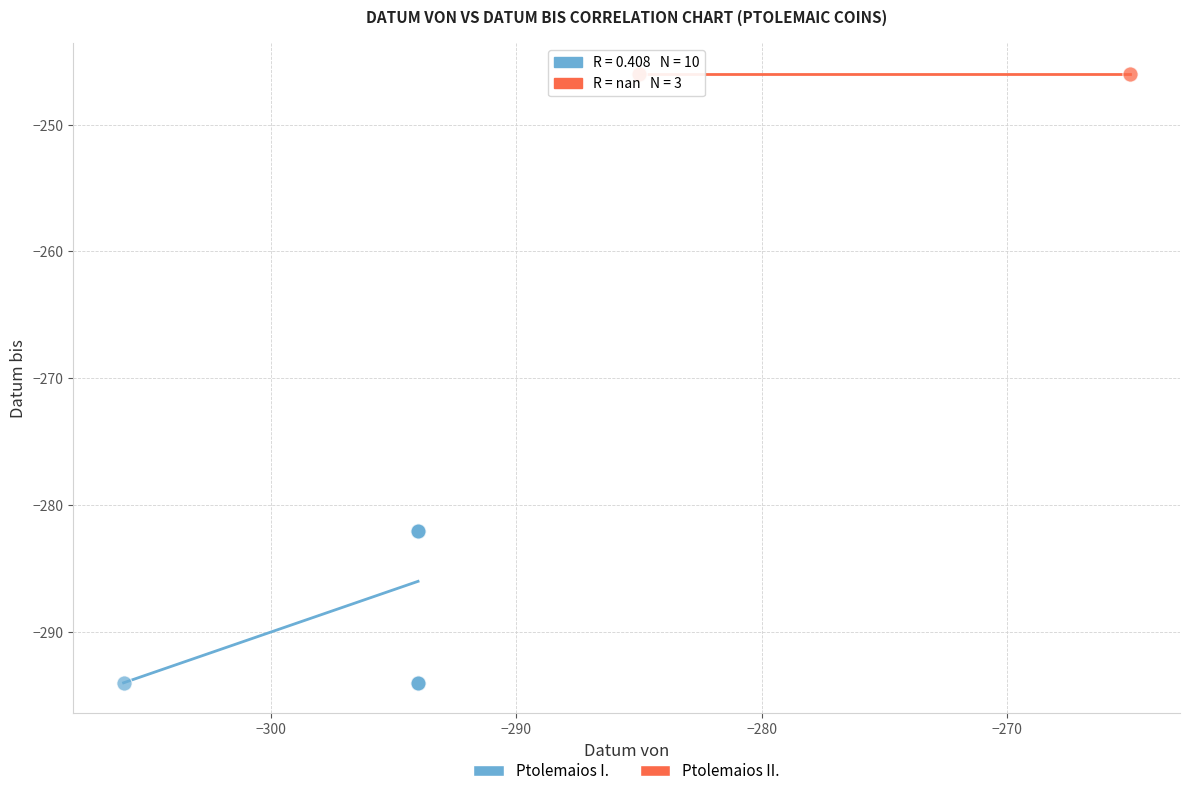

Which series contains the lowest Y value?

Ptolemaios I.